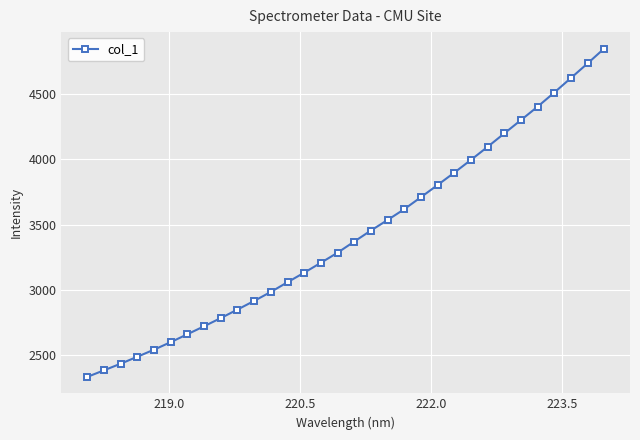

True or false: the data has more than 2 interior local peaks.

False